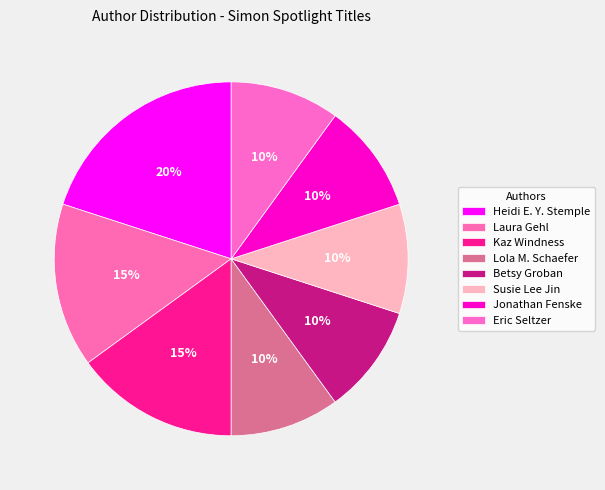

How many slices are in this pie chart?

8